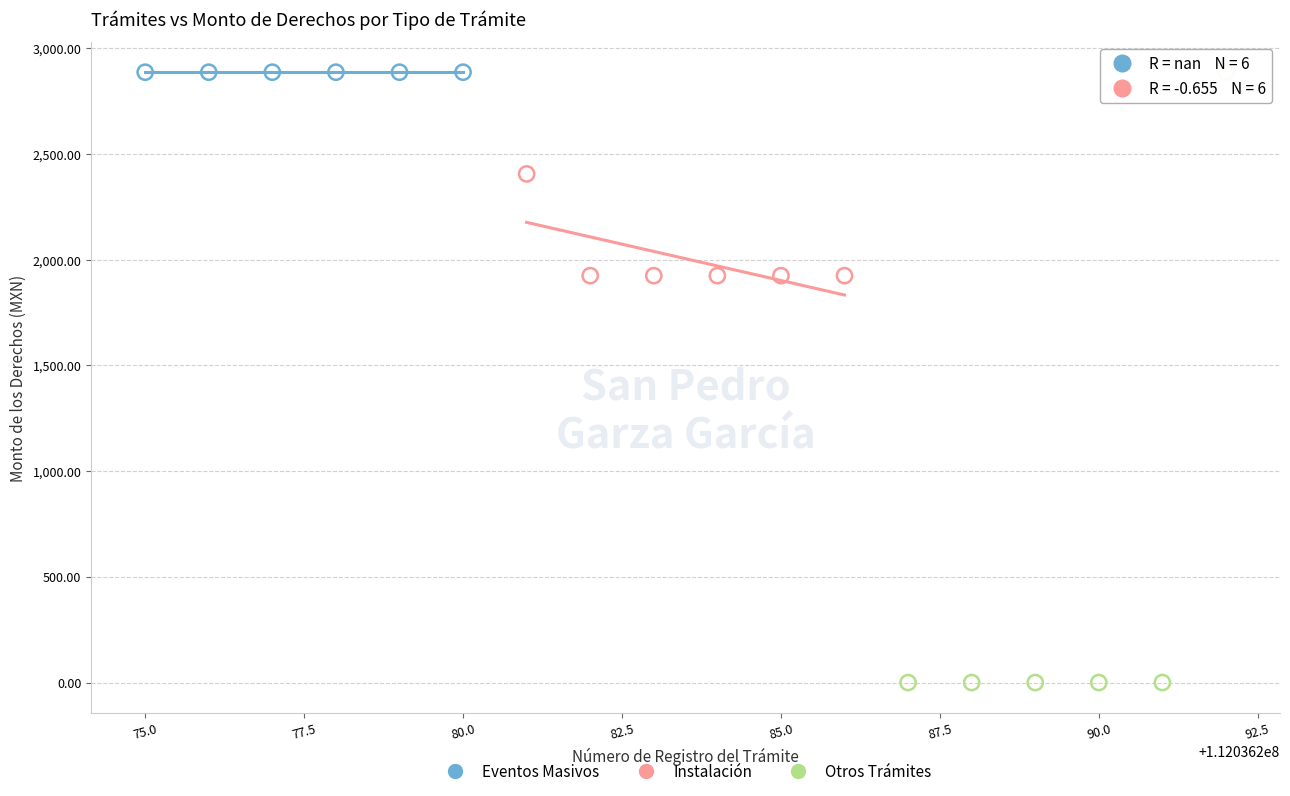

Which series reaches the minimum Y coordinate?

Otros Trámites